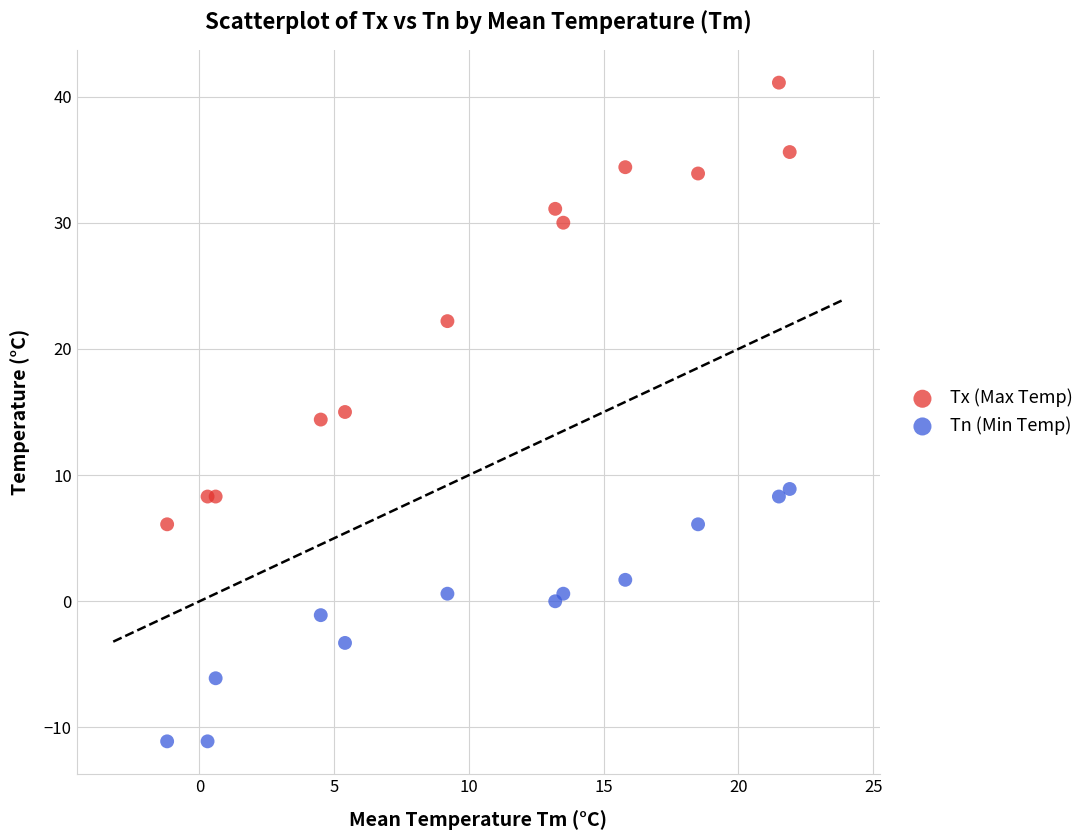

Which series has the widest spread of Y values?

Tx (Max Temp)